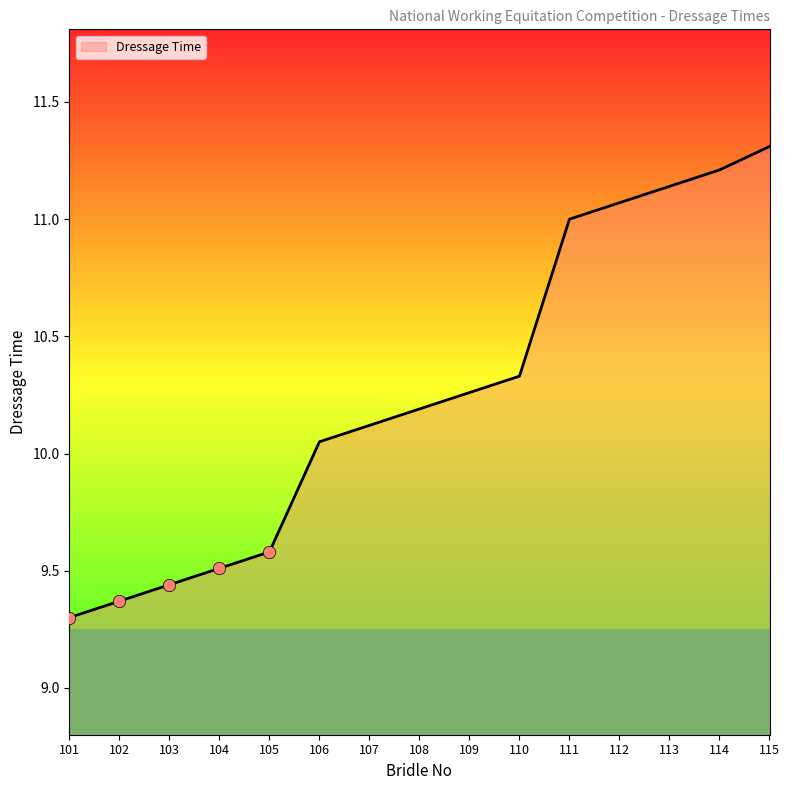

What is the change in value from 108 to 110?

+0.1